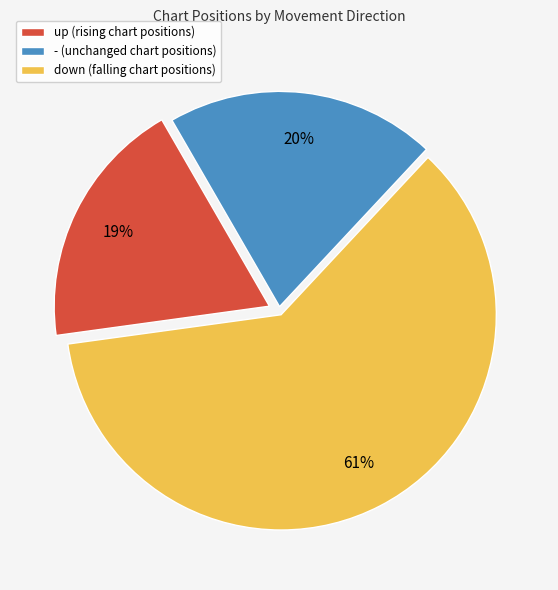

To the nearest percent, what is the average slice percentage?

33%